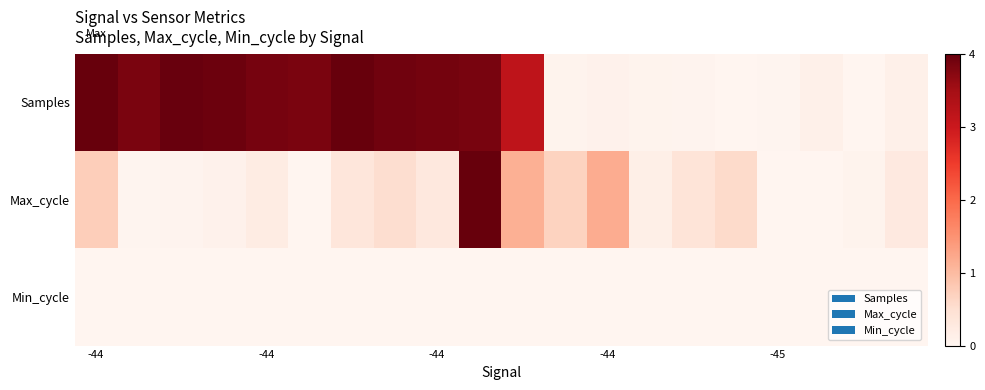

Which series has the largest total across all categories?

Samples